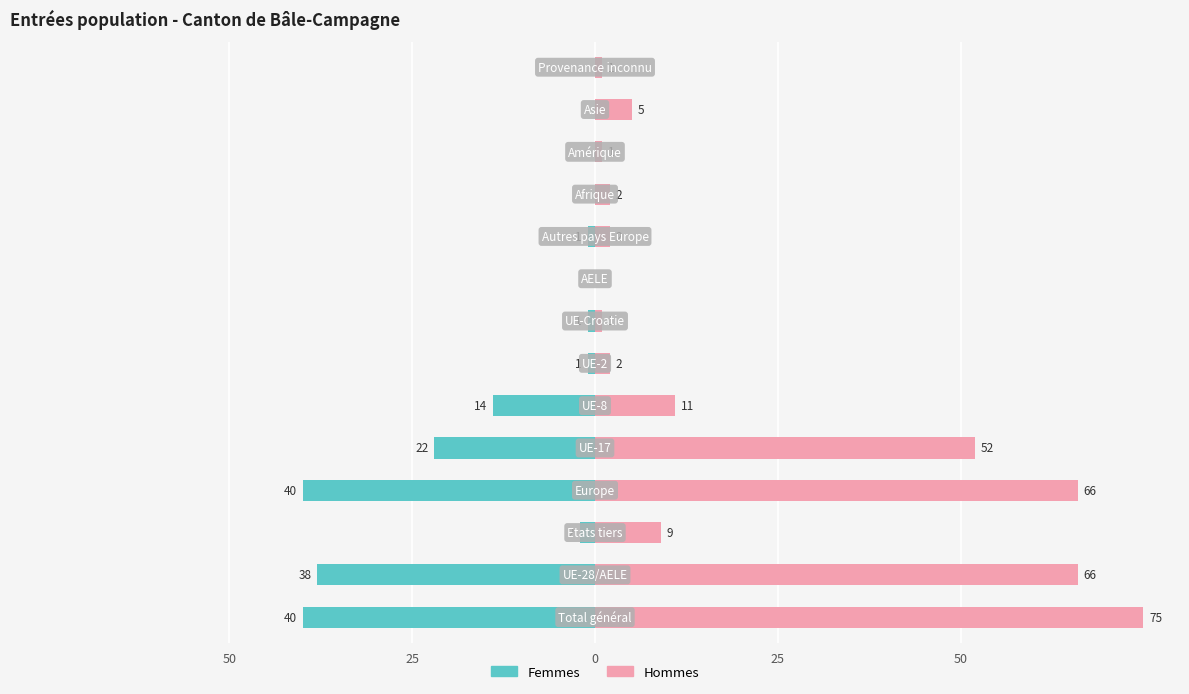

What are all the series names shown in the legend?

Femmes, Hommes